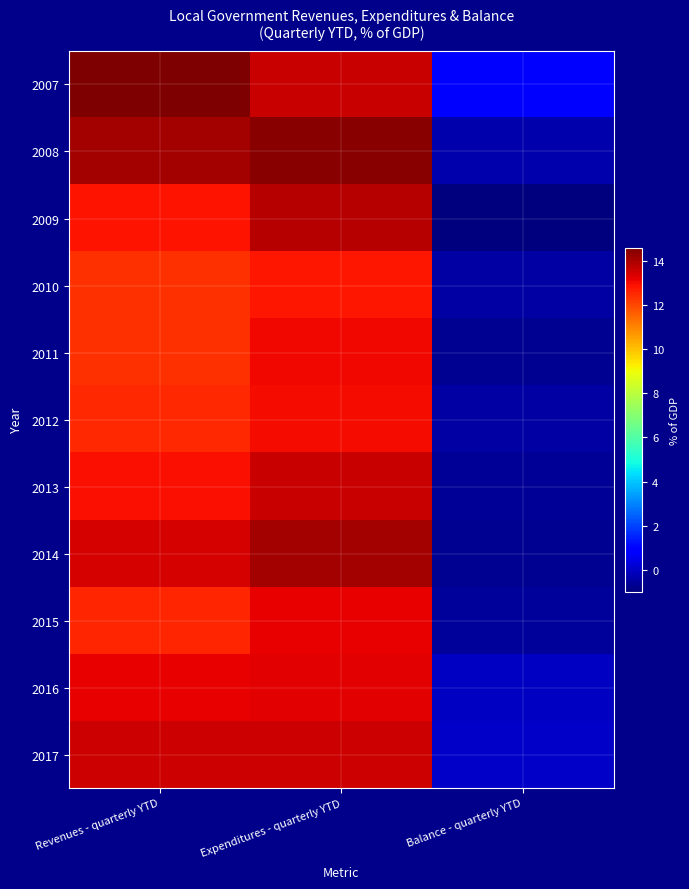

Reading left to right, extract all data points from this chart.

2007: Revenues - quarterly YTD=14.6	Expenditures - quarterly YTD=13.6	Balance - quarterly YTD=1.0
2008: Revenues - quarterly YTD=14.1	Expenditures - quarterly YTD=14.4	Balance - quarterly YTD=-0.3
2009: Revenues - quarterly YTD=12.8	Expenditures - quarterly YTD=13.8	Balance - quarterly YTD=-1.0
2010: Revenues - quarterly YTD=12.3	Expenditures - quarterly YTD=12.8	Balance - quarterly YTD=-0.5
2011: Revenues - quarterly YTD=12.4	Expenditures - quarterly YTD=13.1	Balance - quarterly YTD=-0.7
2012: Revenues - quarterly YTD=12.5	Expenditures - quarterly YTD=13.0	Balance - quarterly YTD=-0.5
2013: Revenues - quarterly YTD=12.9	Expenditures - quarterly YTD=13.6	Balance - quarterly YTD=-0.6
2014: Revenues - quarterly YTD=13.4	Expenditures - quarterly YTD=14.1	Balance - quarterly YTD=-0.7
2015: Revenues - quarterly YTD=12.6	Expenditures - quarterly YTD=13.1	Balance - quarterly YTD=-0.6
2016: Revenues - quarterly YTD=13.2	Expenditures - quarterly YTD=13.2	Balance - quarterly YTD=-0.1
2017: Revenues - quarterly YTD=13.6	Expenditures - quarterly YTD=13.5	Balance - quarterly YTD=0.0